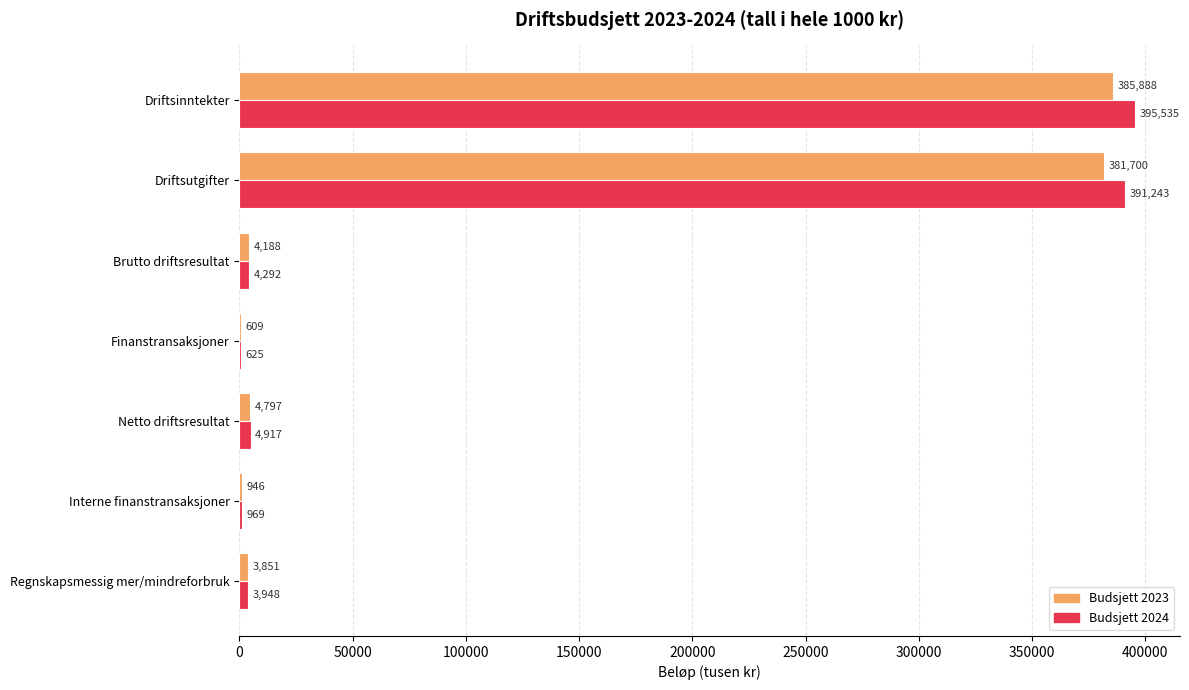

What is the highest value of the Budsjett 2024 series?

395535